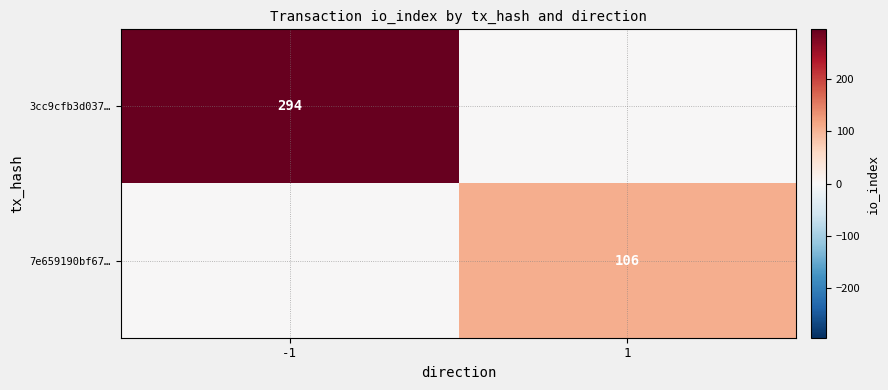

Which has a higher value, 1 or -1?

-1